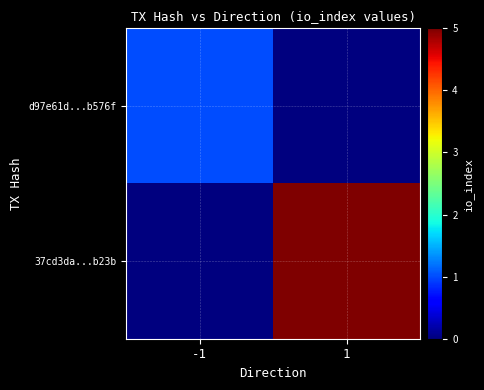

Count the number of data series in this chart.

2